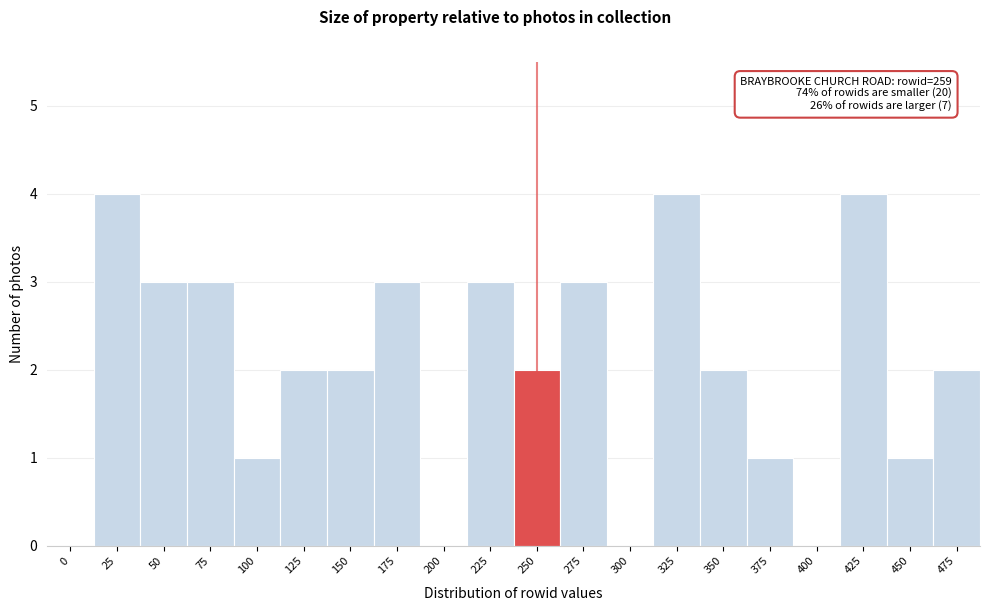

Reading left to right, list all the values displayed in this chart.

0=0	25=4	50=3	75=3	100=1	125=2	150=2	175=3	200=0	225=3	250=2	275=3	300=0	325=4	350=2	375=1	400=0	425=4	450=1	475=2